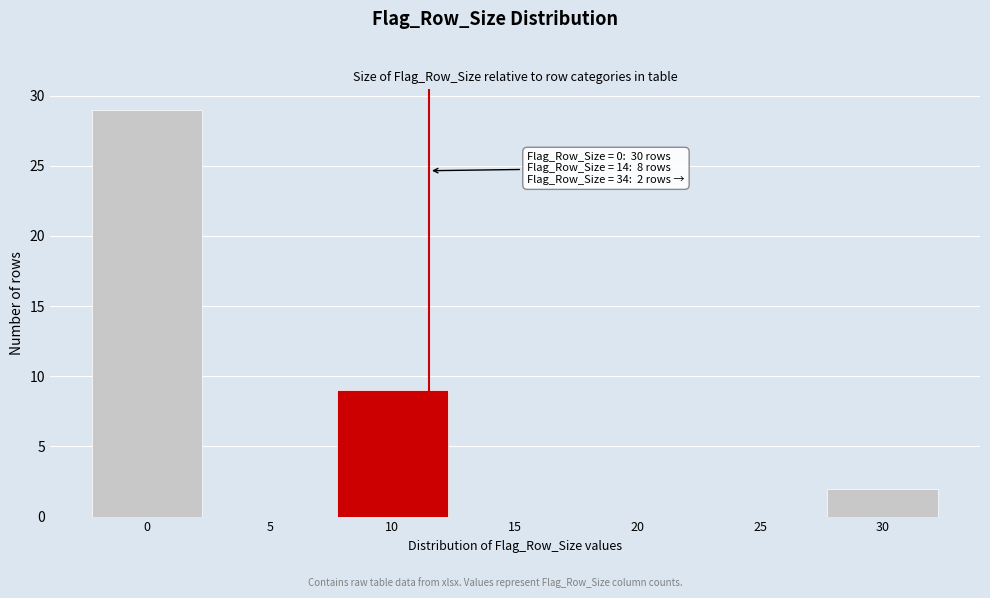

Reading left to right, extract all data points from this chart.

0=29	5=0	10=9	15=0	20=0	25=0	30=2